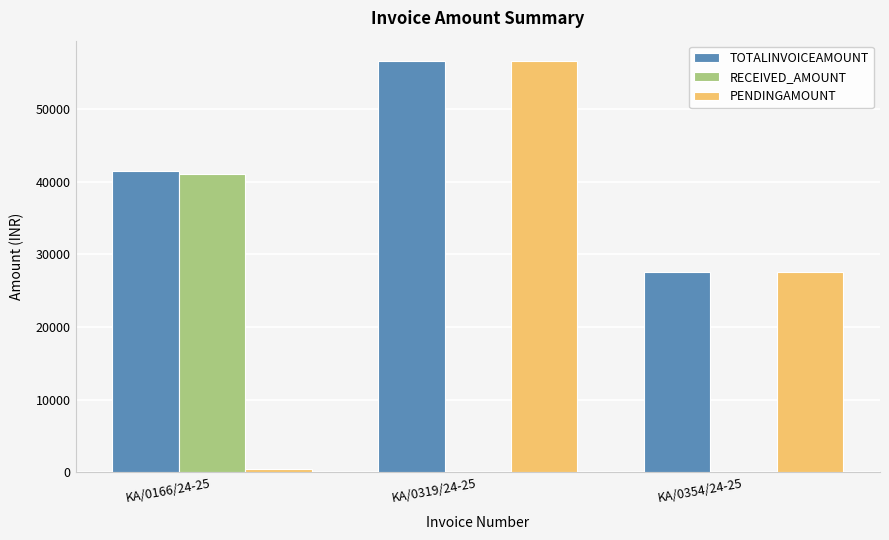

How many PENDINGAMOUNT values are between 432 and 56589?

3